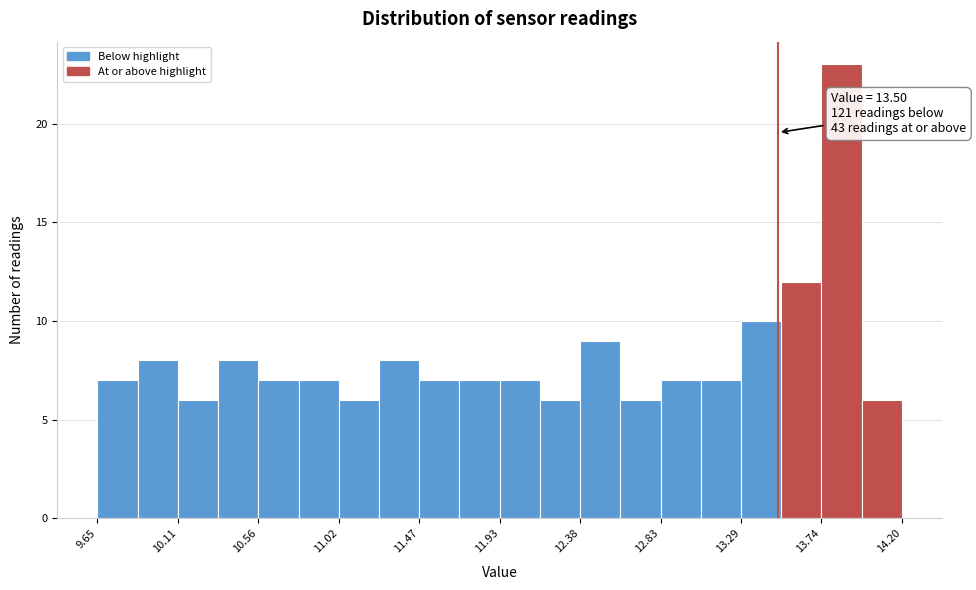

Which range on the x-axis has the tallest bar?

13.75 to 13.95